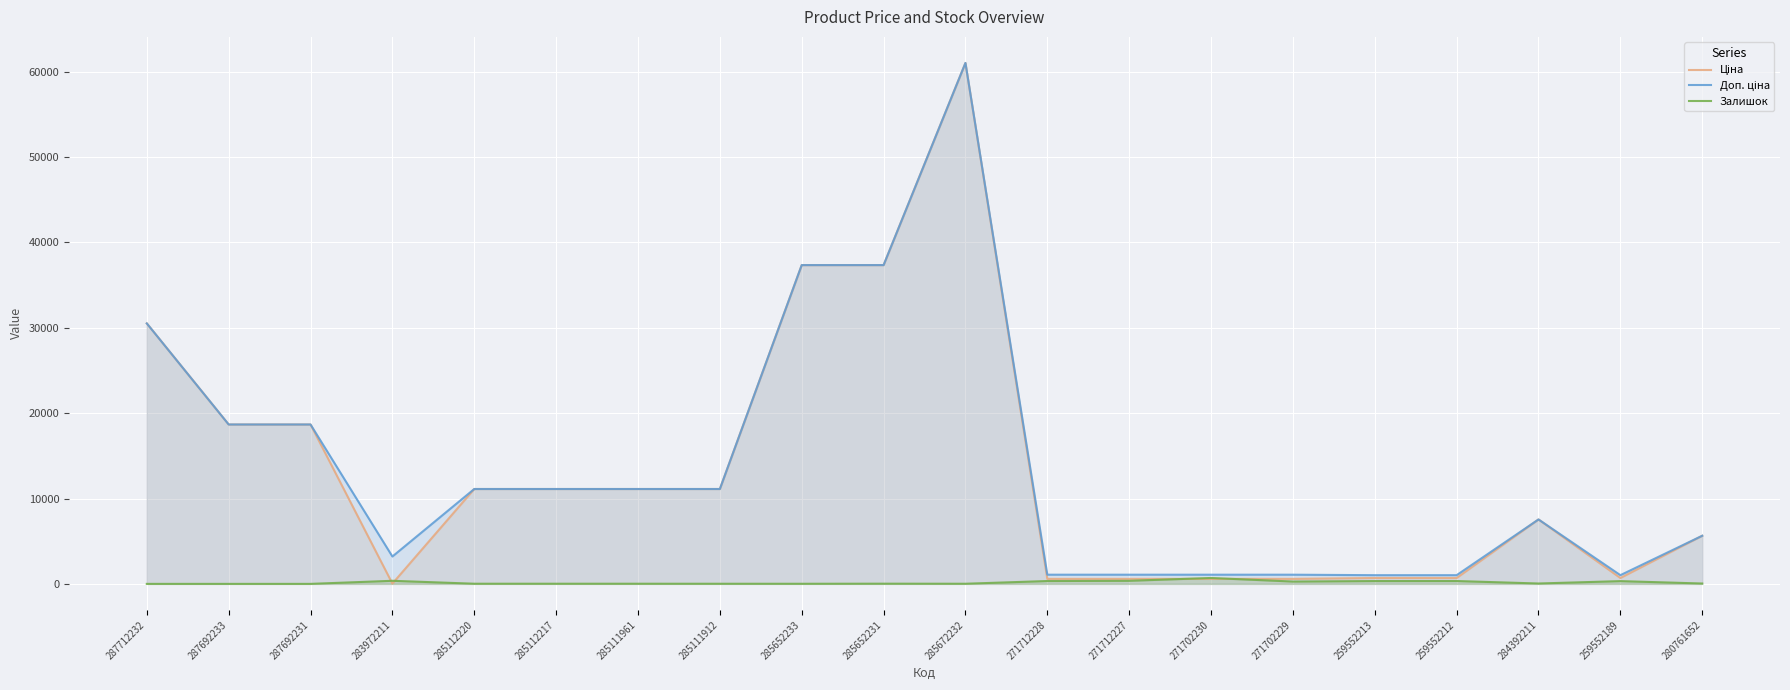

Reading left to right, list all the values displayed in this chart.

Ціна: 287712232=30512.3	287692233=18671.5	287692231=18671.5	283972211=32.0	285112220=11113.6	285112217=11113.6	285111961=11113.6	285111912=11113.6	285652233=37343.0	285652231=37343.0	285672232=61024.7	271712228=586.0	271712227=586.0	271702230=586.0	271702229=586.0	259552213=689.1	259552212=689.1	284392211=7545.9	259552189=689.1	280761652=5636.0
Доп. ціна: 287712232=30512.3	287692233=18671.5	287692231=18671.5	283972211=3205.0	285112220=11113.6	285112217=11113.6	285111961=11113.6	285111912=11113.6	285652233=37343.0	285652231=37343.0	285672232=61024.7	271712228=1074.5	271712227=1074.5	271702230=1074.5	271702229=1074.5	259552213=1017.8	259552212=1017.8	284392211=7545.9	259552189=1017.8	280761652=5636.0
Залишок: 287712232=0.0	287692233=0.0	287692231=0.0	283972211=360.0	285112220=17.0	285112217=17.0	285111961=17.0	285111912=14.0	285652233=12.0	285652231=22.0	285672232=15.0	271712228=333.0	271712227=359.0	271702230=690.0	271702229=272.0	259552213=330.0	259552212=333.0	284392211=43.0	259552189=322.0	280761652=42.0